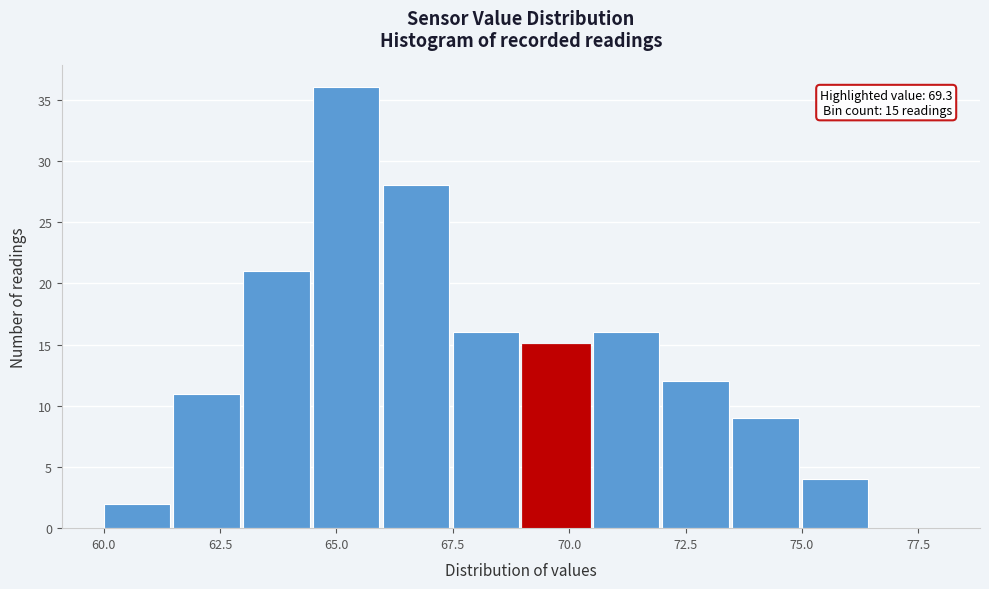

Around what value on the x-axis is the tallest bar? Give the approximate position of its centre, as read against the axis.

65.0